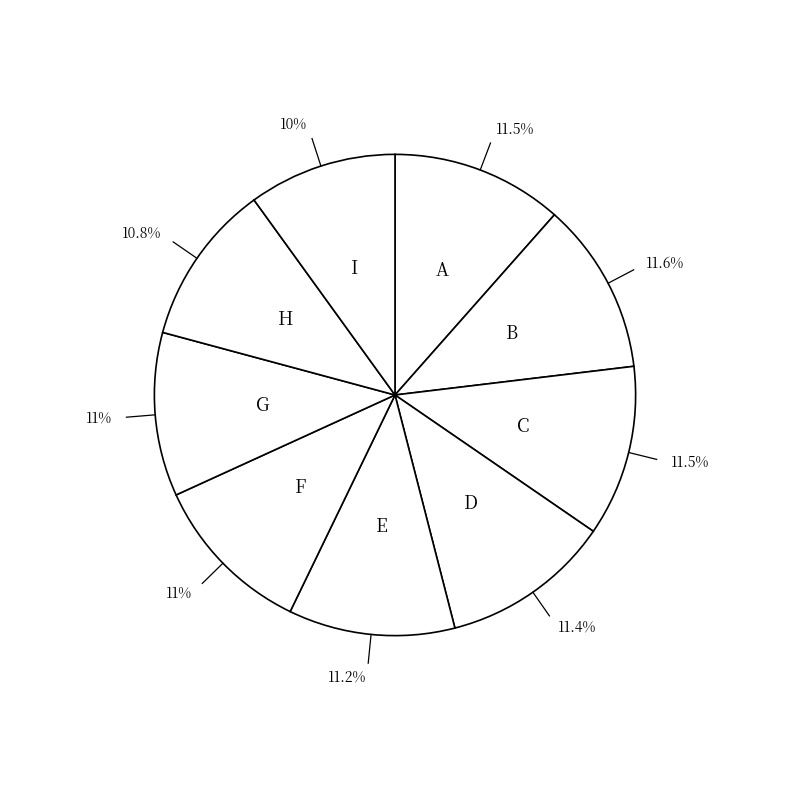

How many slices are in this pie chart?

9